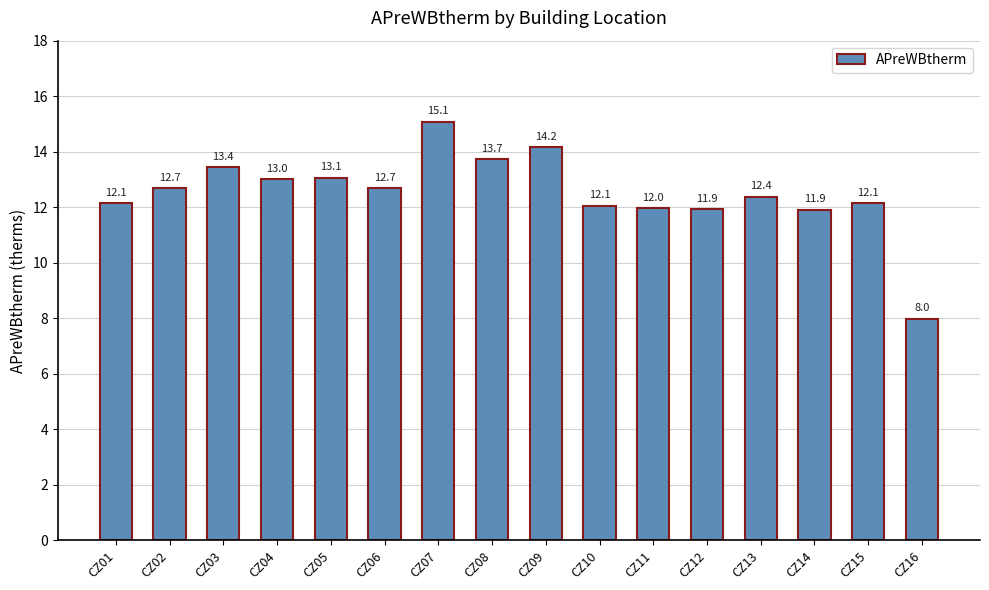

What is the average value?

12.5